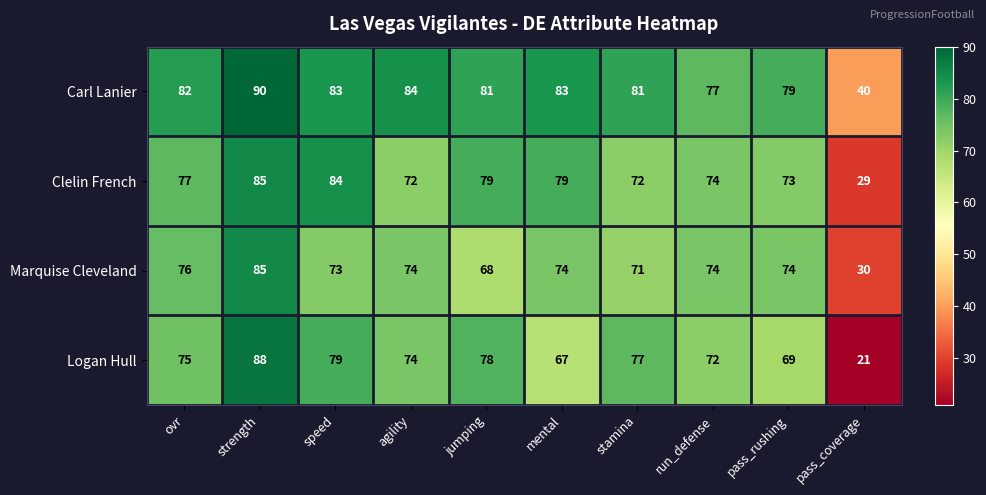

The Logan Hull series shows 77 at stamina. True or false?

True